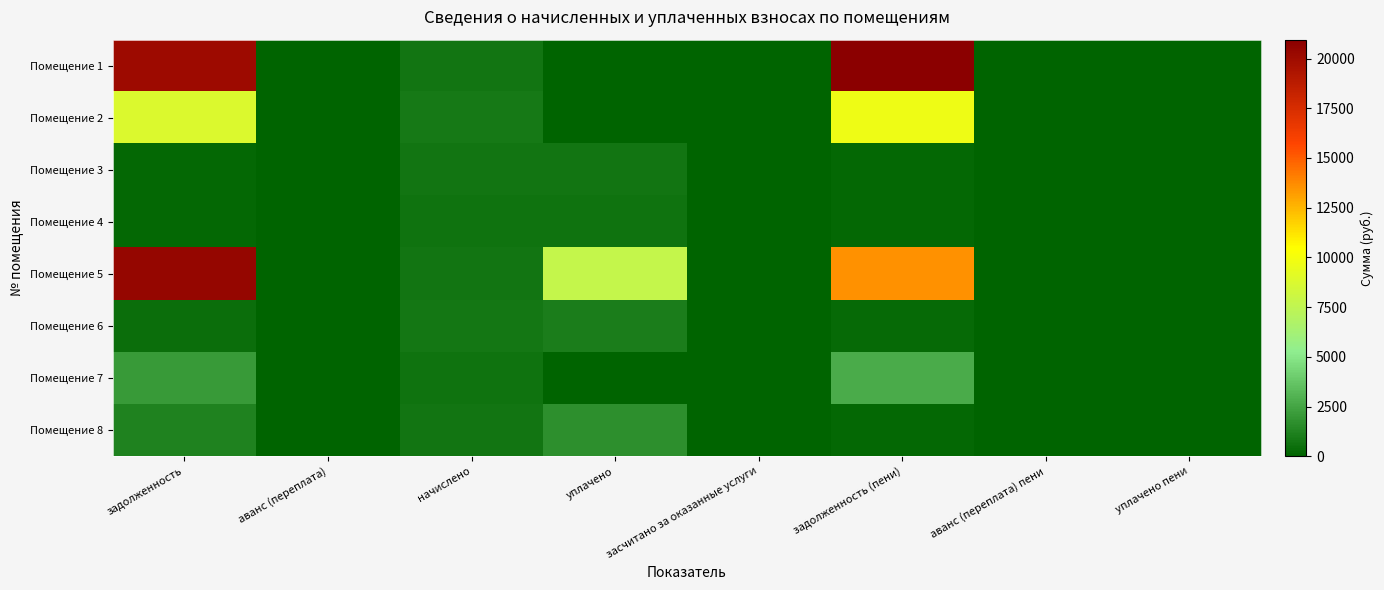

Reading right to left, list all the values displayed in this chart.

Помещение 1: уплачено пени=0.0	аванс (переплата) пени=0.0	задолженность (пени)=20949.8	засчитано за оказанные услуги=0.0	уплачено=0.0	начислено=660.8	аванс (переплата)=0.0	задолженность=20089.0
Помещение 2: уплачено пени=0.0	аванс (переплата) пени=0.0	задолженность (пени)=9730.7	засчитано за оказанные услуги=0.0	уплачено=0.0	начислено=849.4	аванс (переплата)=0.0	задолженность=8777.3
Помещение 3: уплачено пени=0.0	аванс (переплата) пени=0.0	задолженность (пени)=219.8	засчитано за оказанные услуги=0.0	уплачено=659.3	начислено=659.3	аванс (переплата)=0.0	задолженность=219.8
Помещение 4: уплачено пени=0.0	аванс (переплата) пени=0.0	задолженность (пени)=217.8	засчитано за оказанные услуги=0.0	уплачено=653.4	начислено=653.4	аванс (переплата)=0.0	задолженность=217.8
Помещение 5: уплачено пени=0.0	аванс (переплата) пени=0.0	задолженность (пени)=13545.5	засчитано за оказанные услуги=0.0	уплачено=7727.2	начислено=672.7	аванс (переплата)=0.0	задолженность=20444.9
Помещение 6: уплачено пени=0.4	аванс (переплата) пени=0.0	задолженность (пени)=261.3	засчитано за оказанные услуги=0.0	уплачено=1006.5	начислено=783.9	аванс (переплата)=0.0	задолженность=483.9
Помещение 7: уплачено пени=0.0	аванс (переплата) пени=0.0	задолженность (пени)=2771.2	засчитано за оказанные услуги=0.0	уплачено=0.0	начислено=638.5	аванс (переплата)=0.0	задолженность=2118.4
Помещение 8: уплачено пени=5.3	аванс (переплата) пени=0.0	задолженность (пени)=234.2	засчитано за оказанные услуги=0.0	уплачено=1639.3	начислено=702.5	аванс (переплата)=0.0	задолженность=1170.9